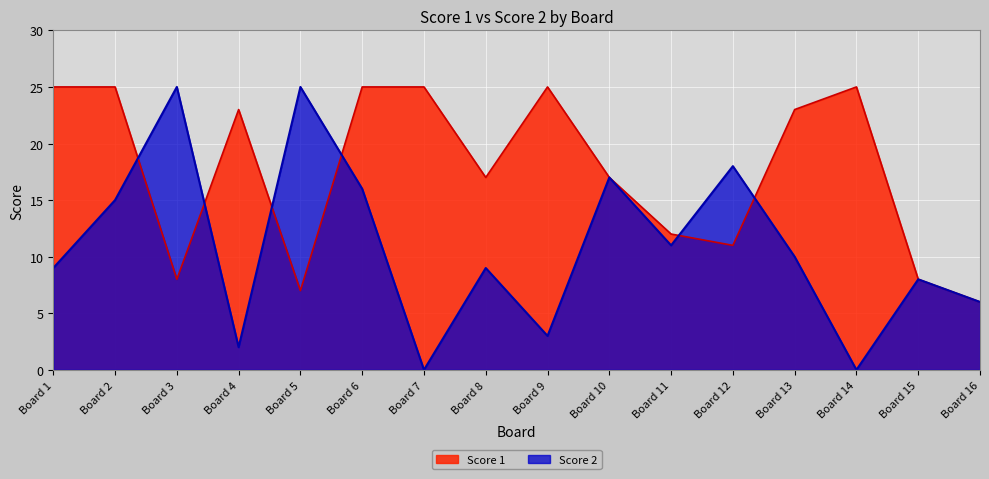

What is the average value of the Score 1 series?

18